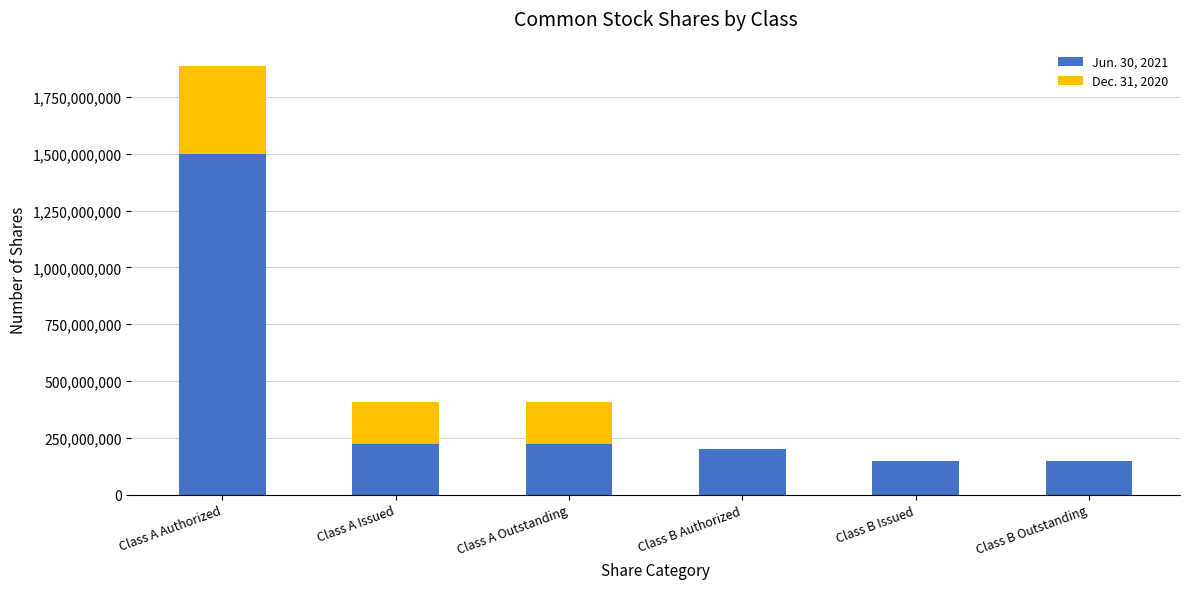

What is the total value across all series at Class B Authorized?

200000000